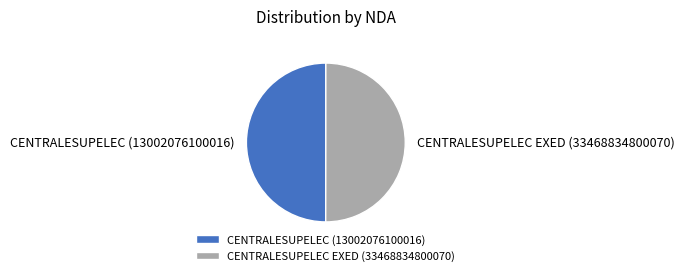

What is the ratio of the value at CENTRALESUPELEC (13002076100016) to the value at CENTRALESUPELEC EXED (33468834800070)?

1.0